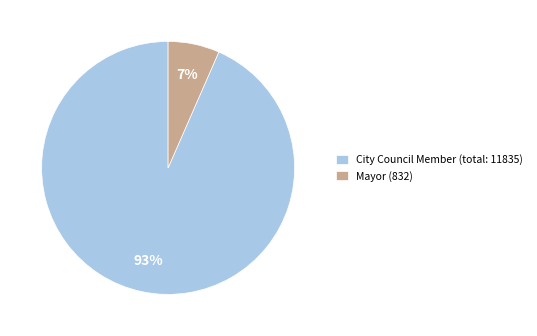

The Mayor (832) slice represents 7% of the pie. True or false?

True